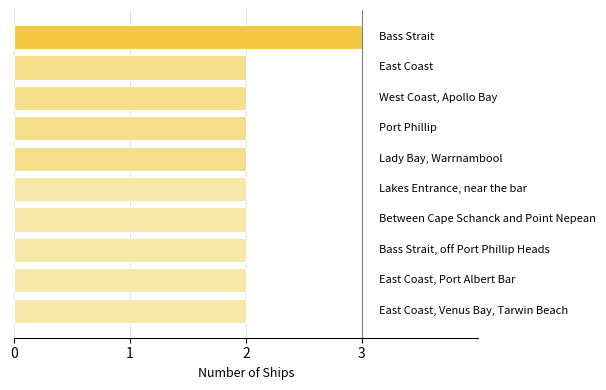

What is the greatest value displayed?

3